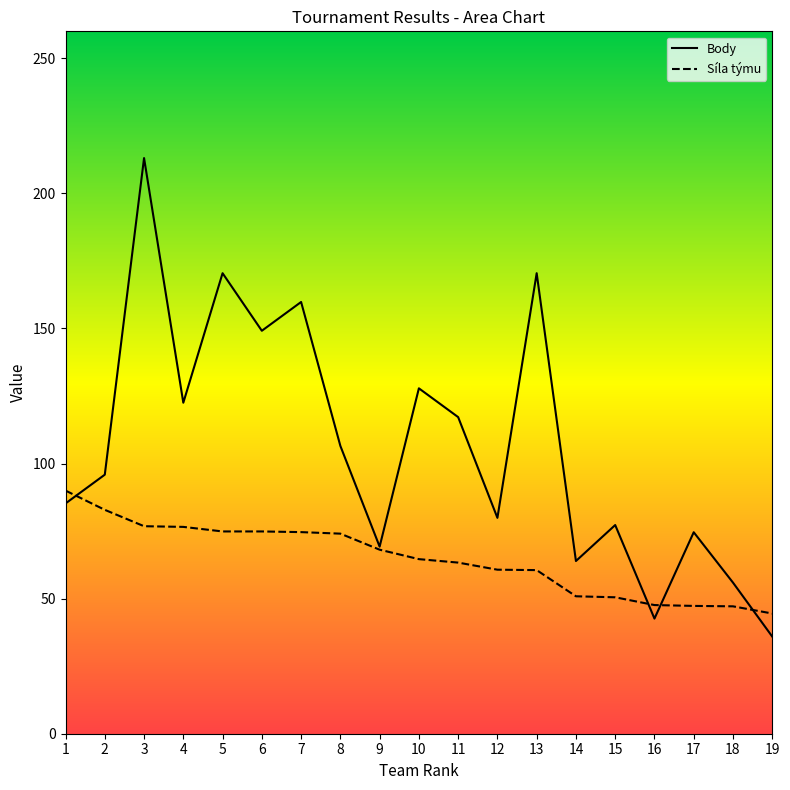

Is it true that Body equals 55.9 at 18?

True